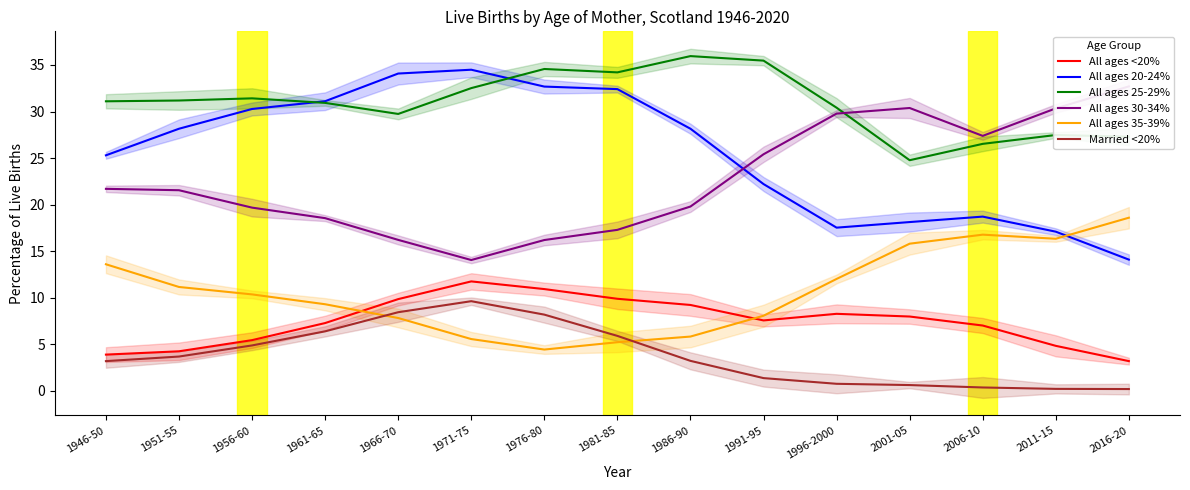

The value of All ages 20-24% at 1956-60 is 30.3. True or false?

True